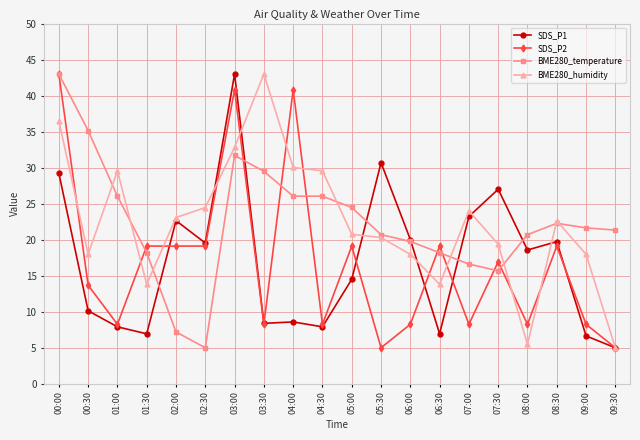

What is the spread (max minus min) of values at 03:00?

11.3